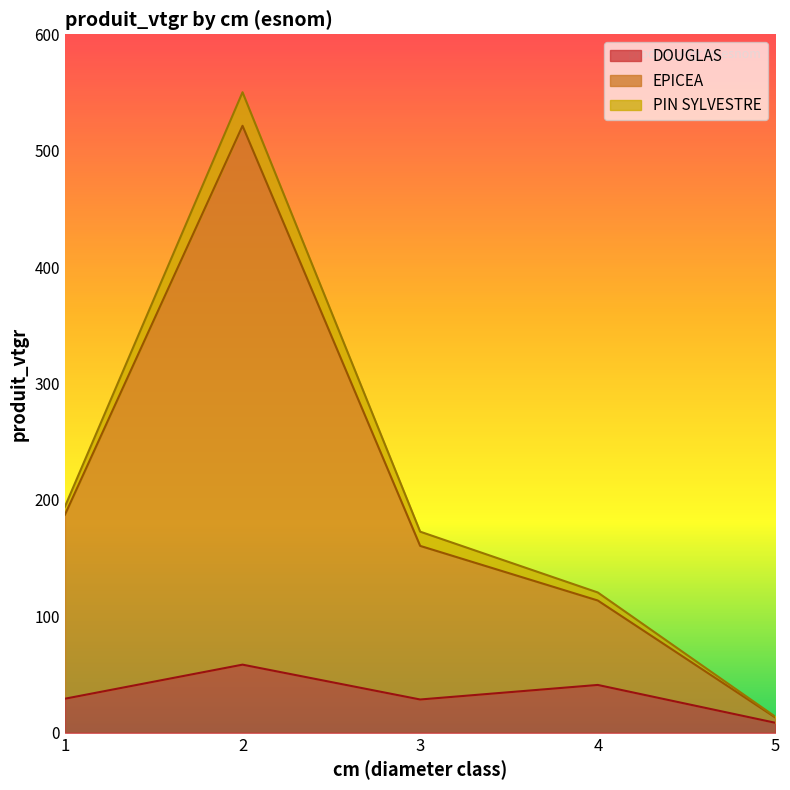

At which category does the chart reach its minimum across all series?

5